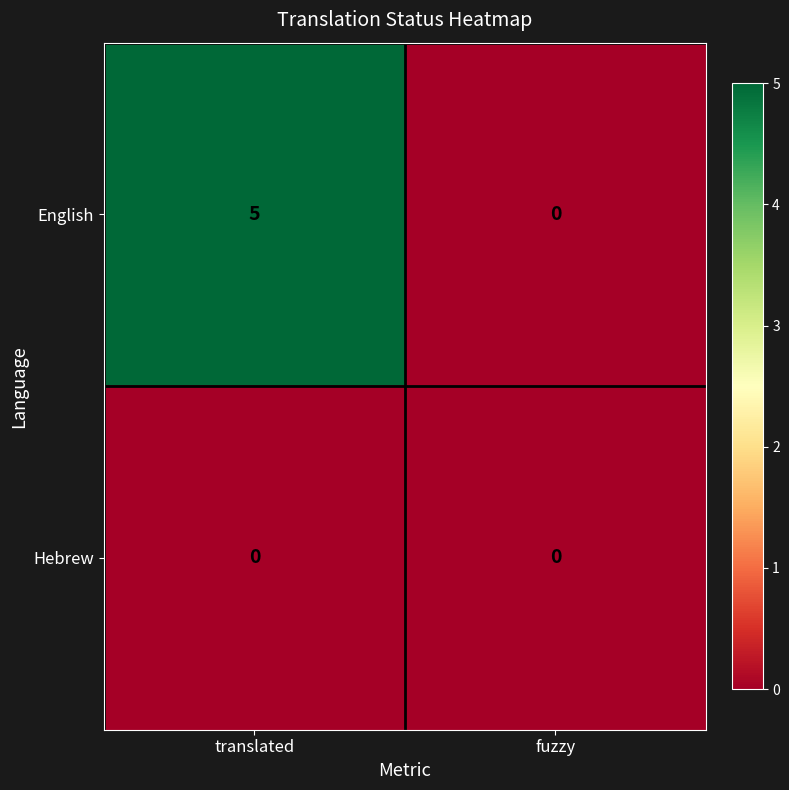

Which series has the largest range (max minus min)?

English